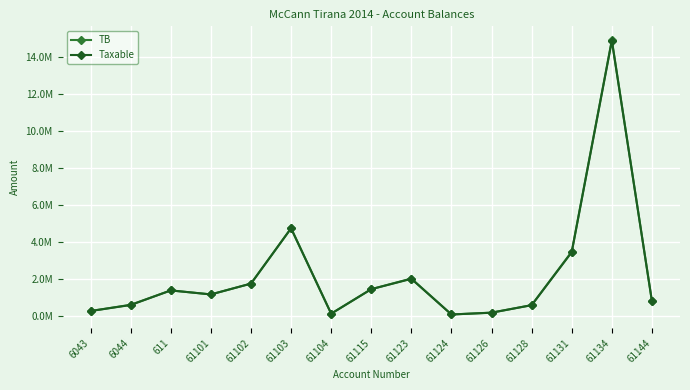

What are all the series names shown in the legend?

TB, Taxable